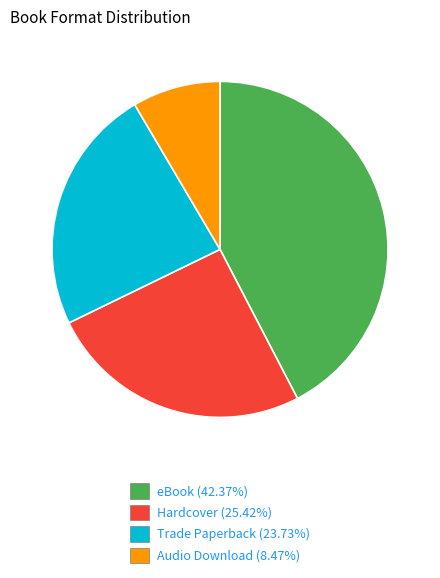

Is there any slice that represents more than half of the pie?

No